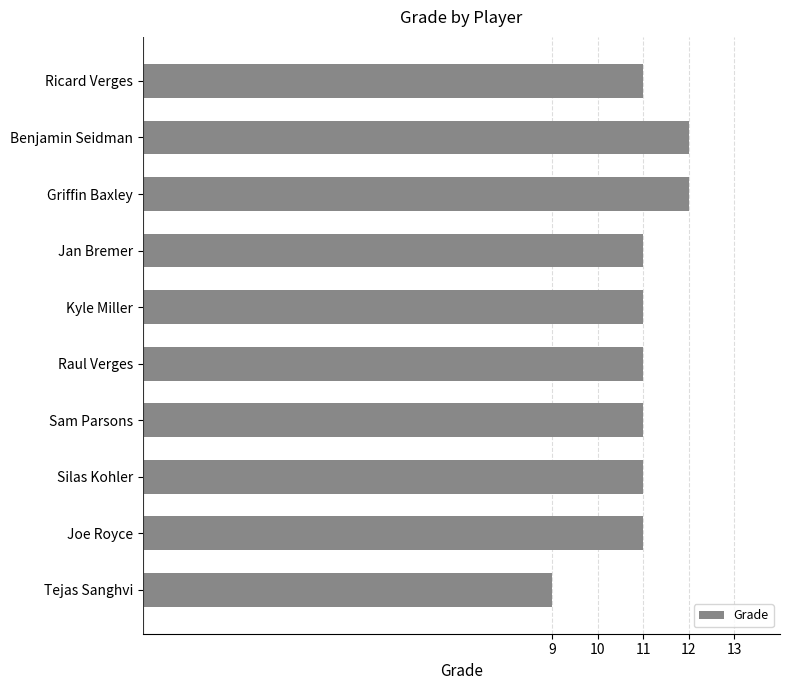

What is the difference between the second highest and minimum values?

3